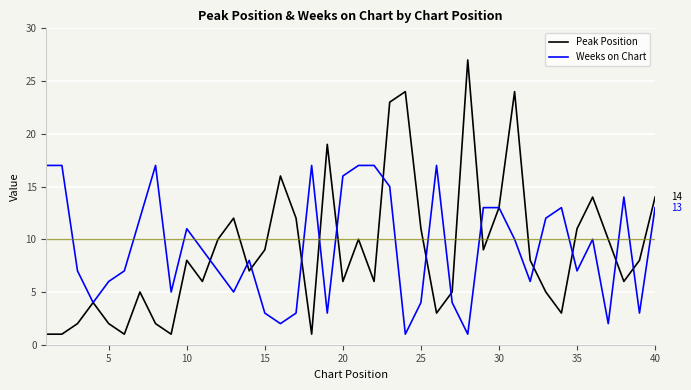

What is the greatest value displayed?

27